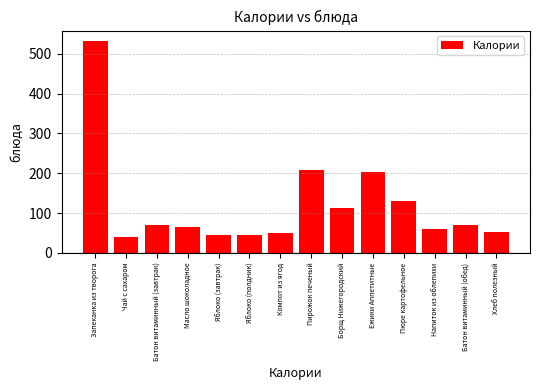

How many data points does each series have?

14